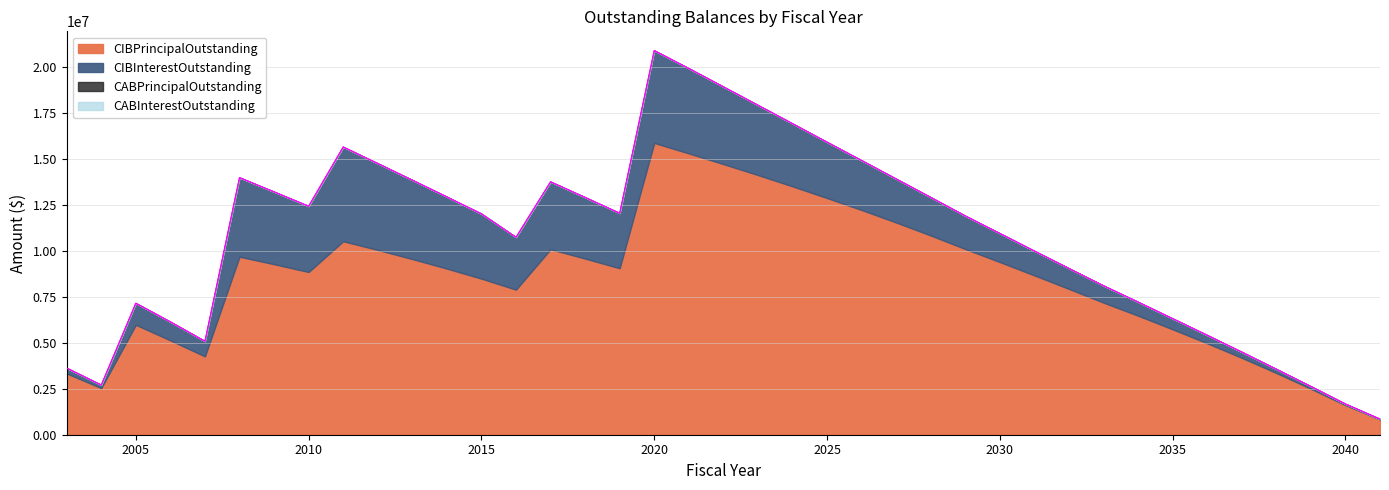

Does the chart have visible grid lines?

Yes